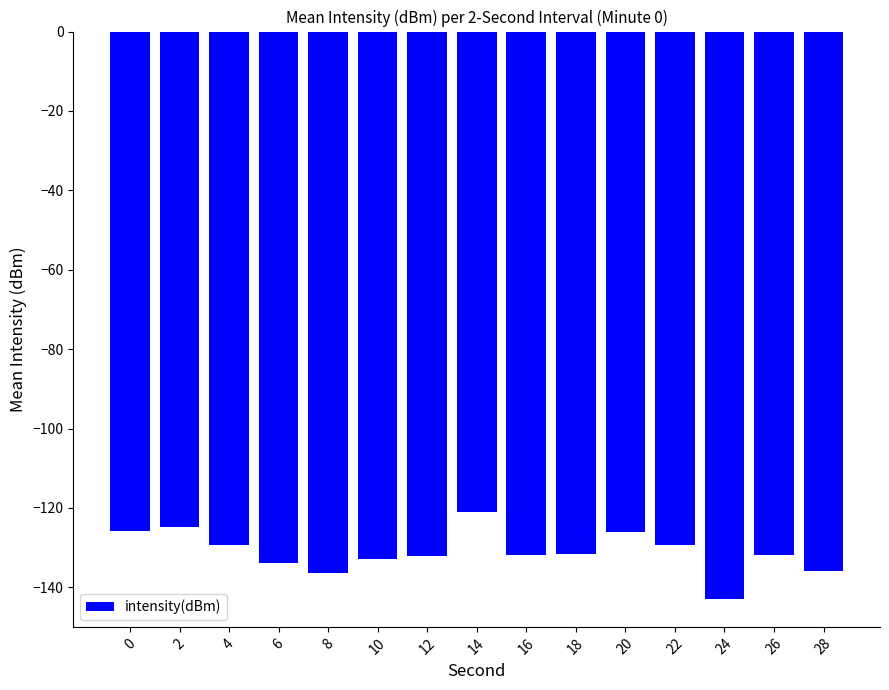

Reading left to right, what are all the values shown in this chart?

-125.7	-124.9	-129.3	-133.8	-136.3	-132.8	-132.2	-121.0	-131.9	-131.5	-126.0	-129.3	-142.8	-131.8	-135.8